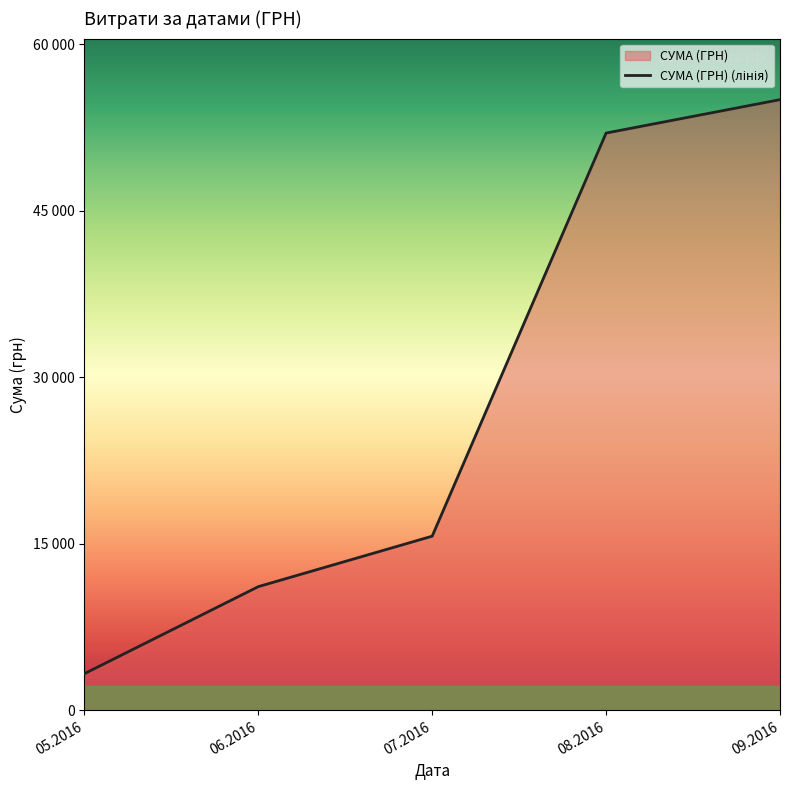

Reading left to right, what are all the values shown in this chart?

3303.3	11144.0	15689.4	51989.8	54998.2